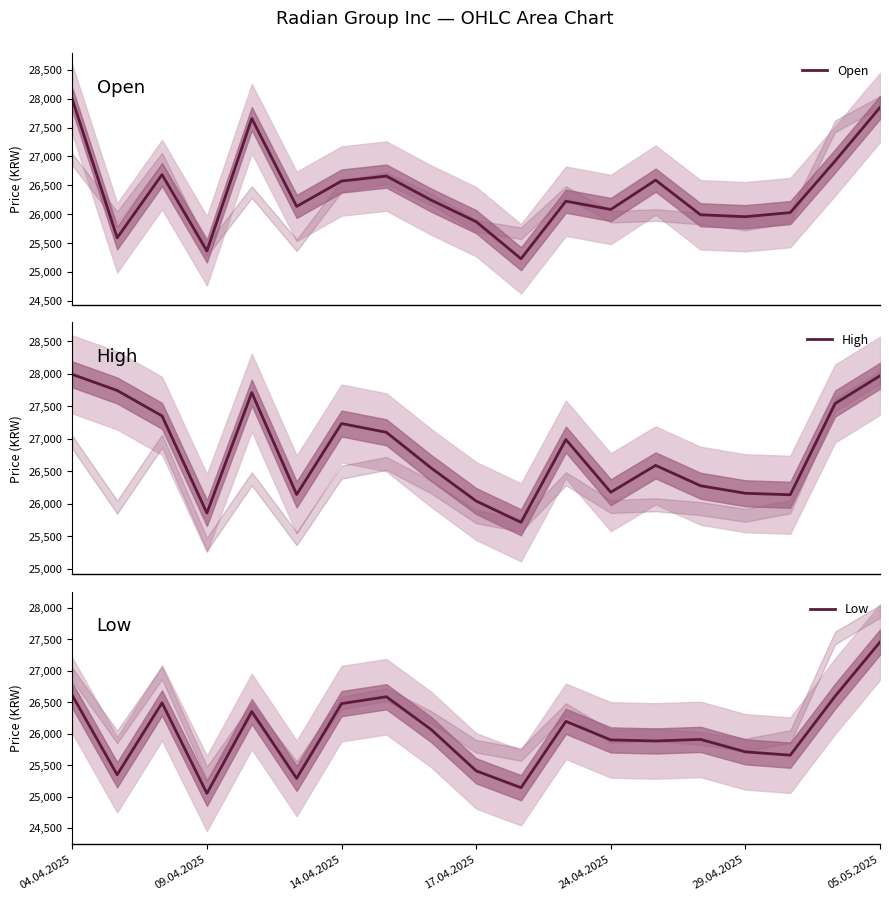

What is the difference between the maximum and minimum values in the High series?

2277